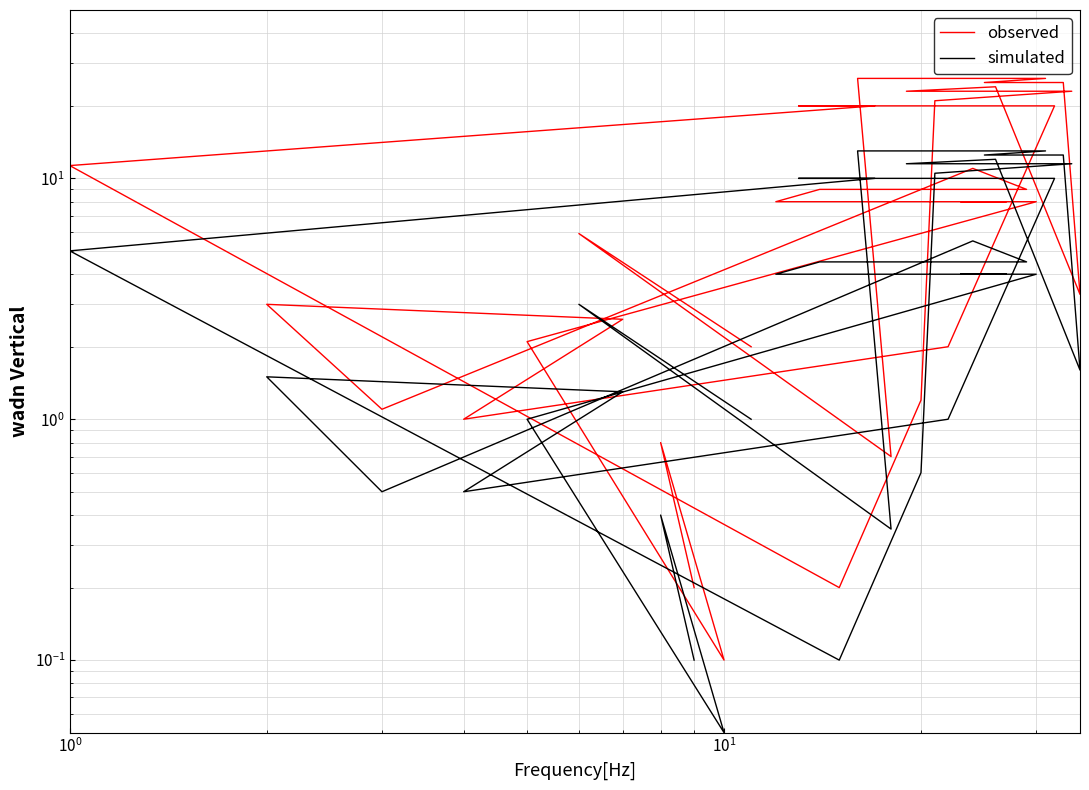

List the series in order of their overall mean, lowest first.

simulated, observed